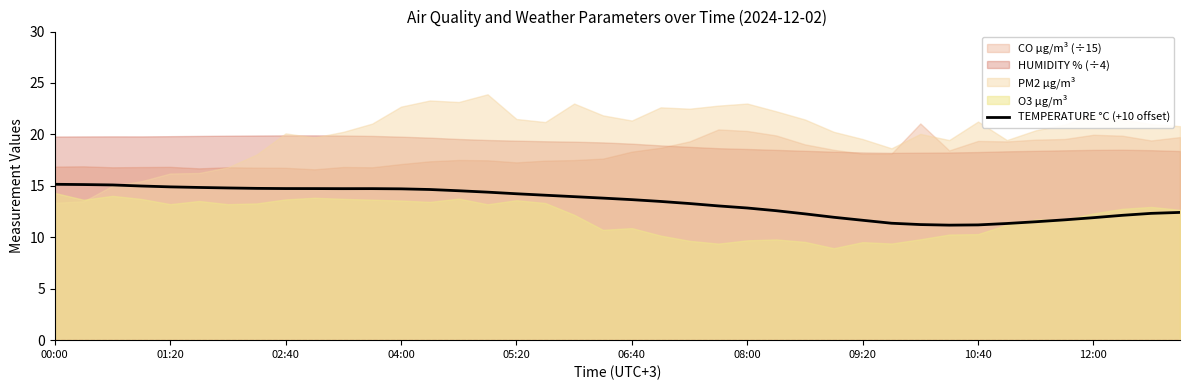

The value of TEMPERATURE °C (+10 offset) at 09:20 is 11.7. True or false?

True